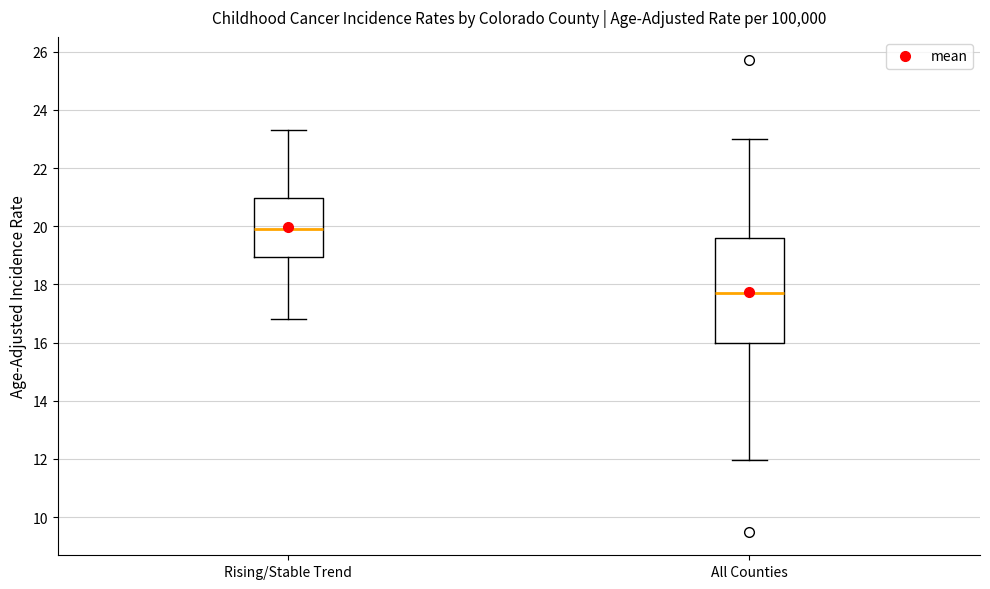

Which box is the tallest, from its lower edge to its upper edge?

All Counties